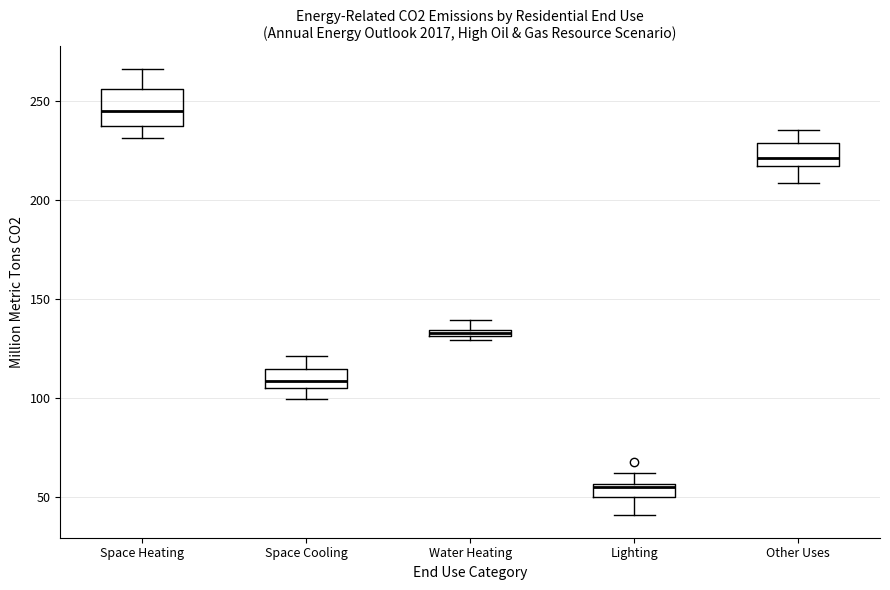

Which box has the lowest median line?

Lighting